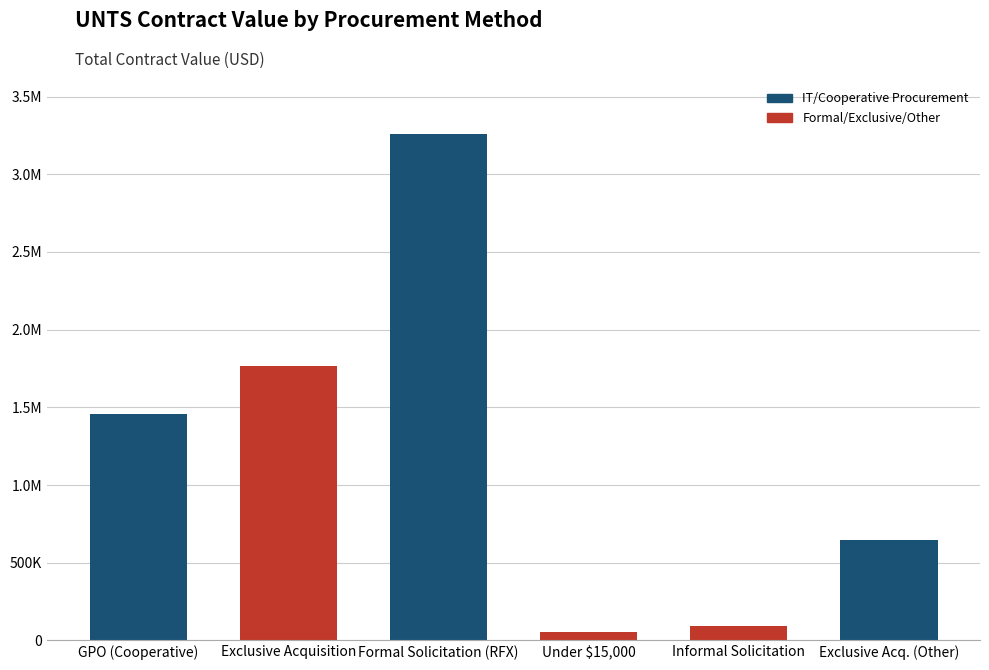

Are the bars horizontal?

No